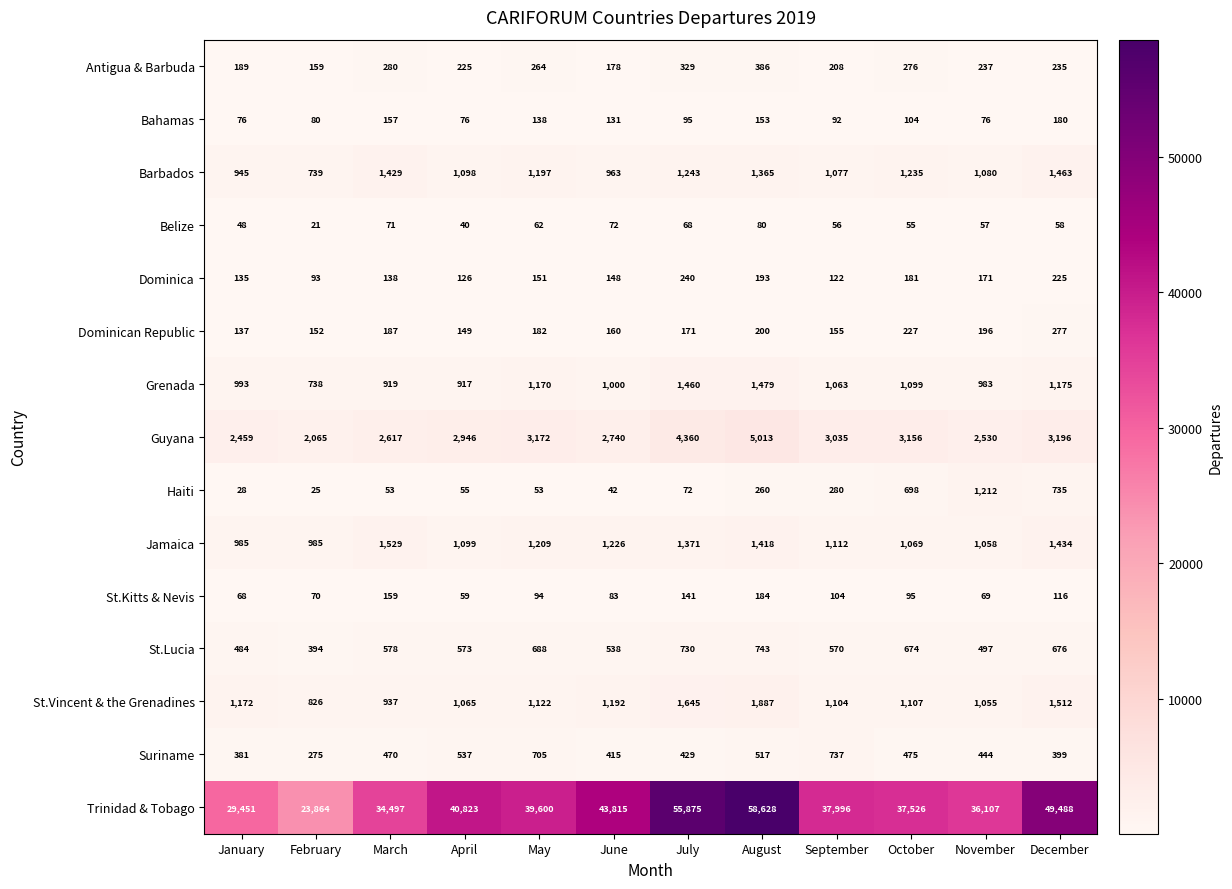

What is the difference between the Dominica values at March and June?

10